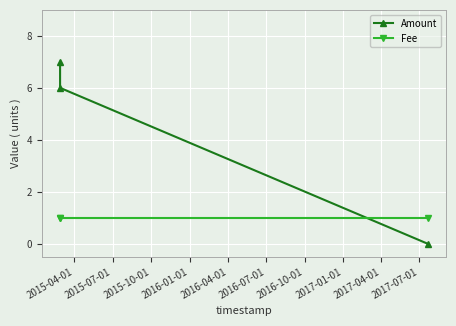

What is the sum of all Amount values?

13